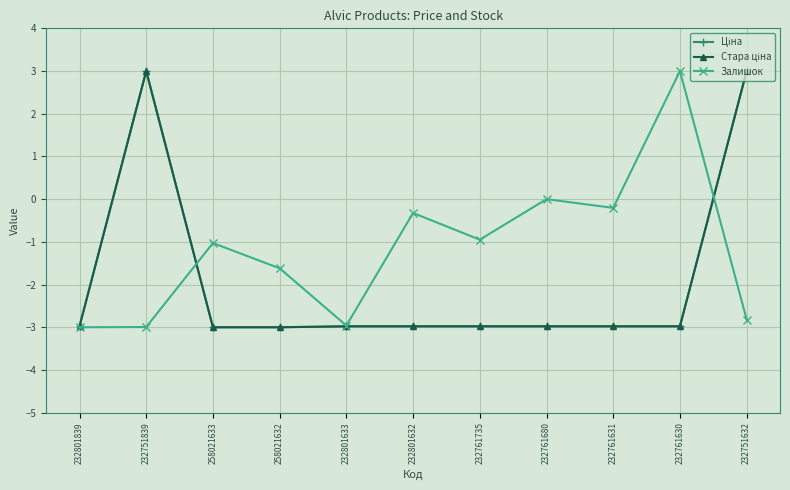

At which label is Залишок closest to 0?

232761680